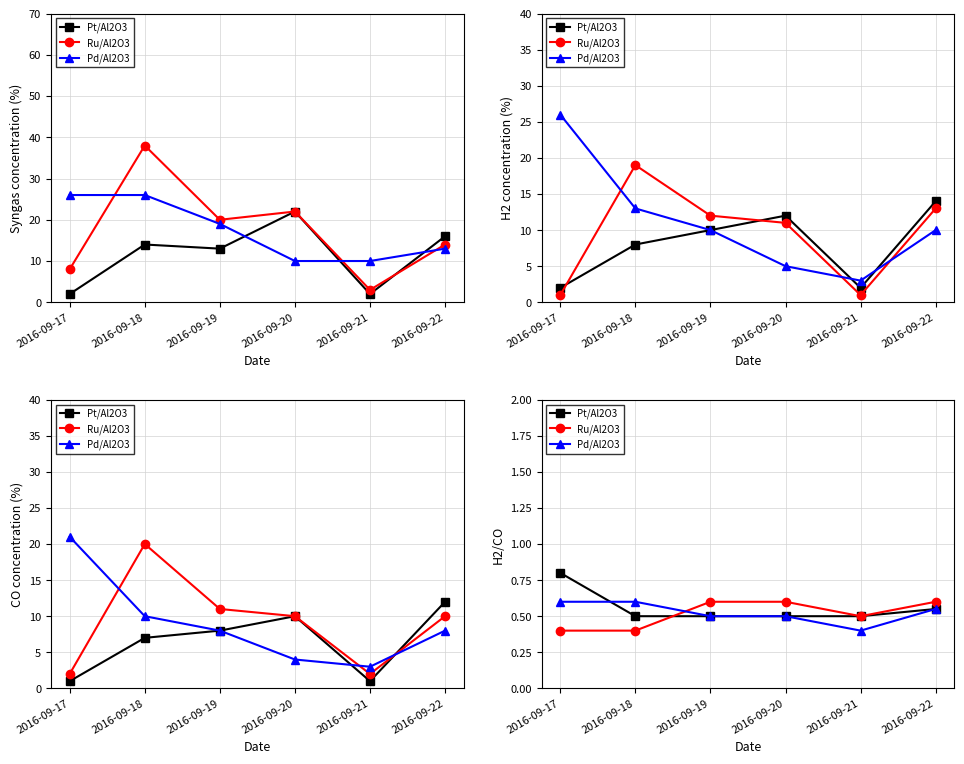

Where do Pd/Al2O3 and Pt/Al2O3 first cross each other?

2016-09-17 and 2016-09-18